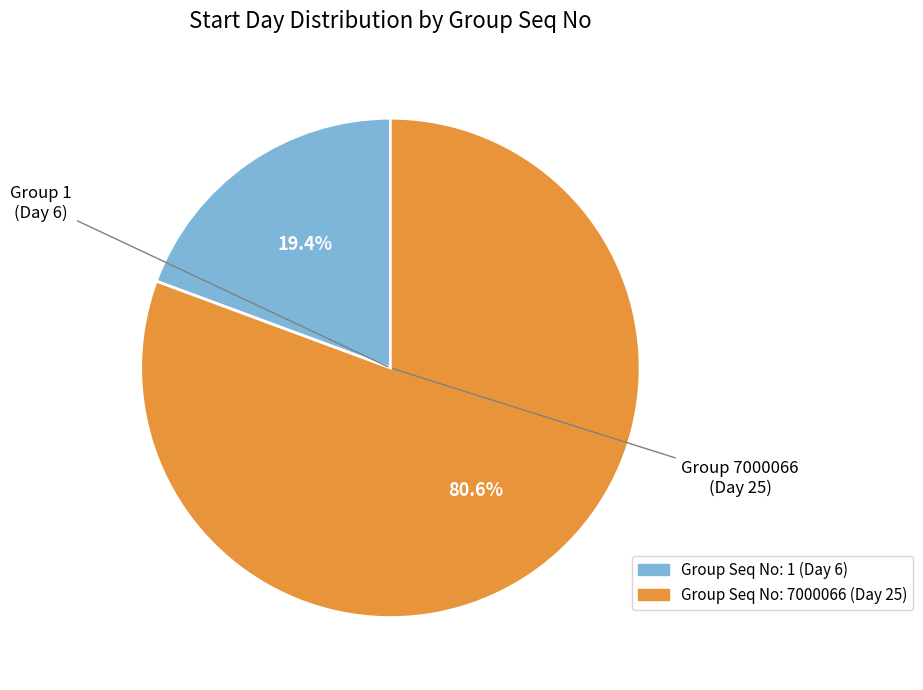

Is there any slice that represents more than half of the pie?

Yes